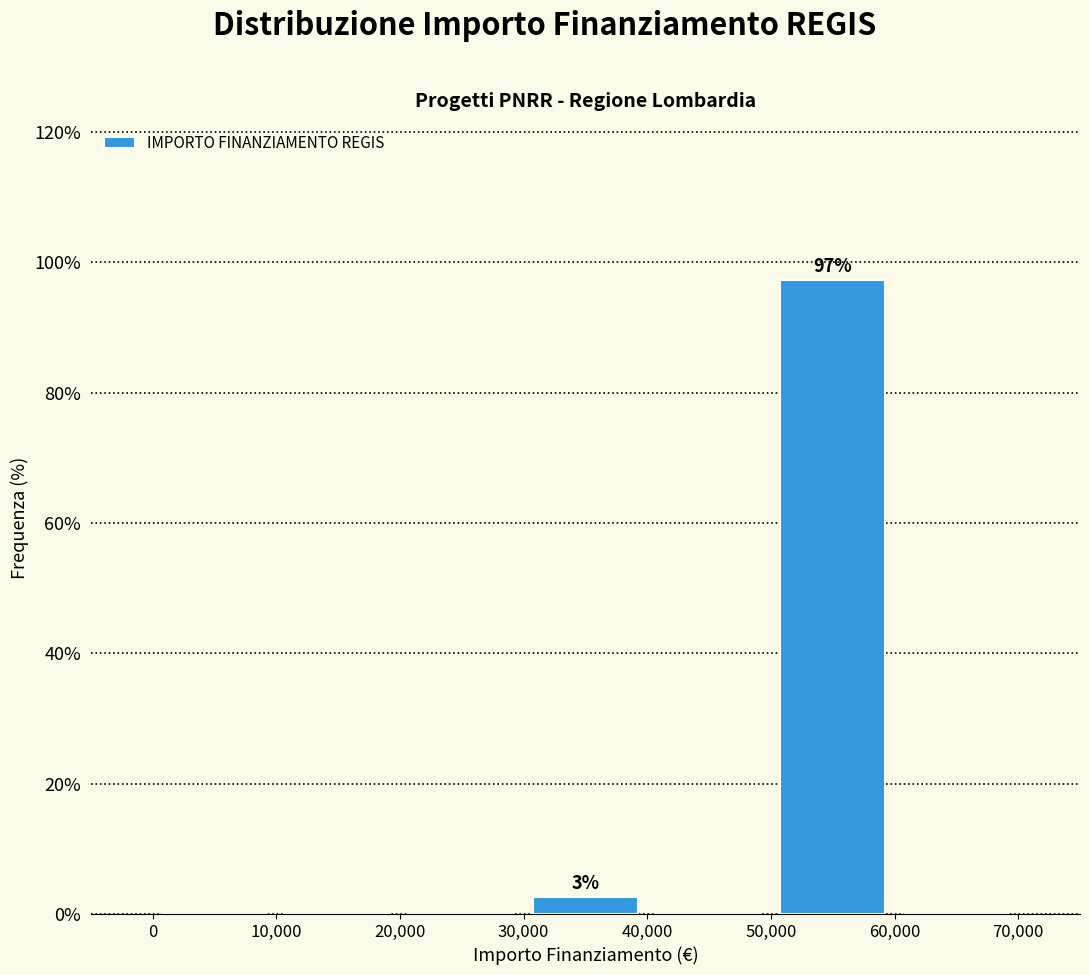

Over which range of the x-axis is the bar tallest?

50,000 to 60,000